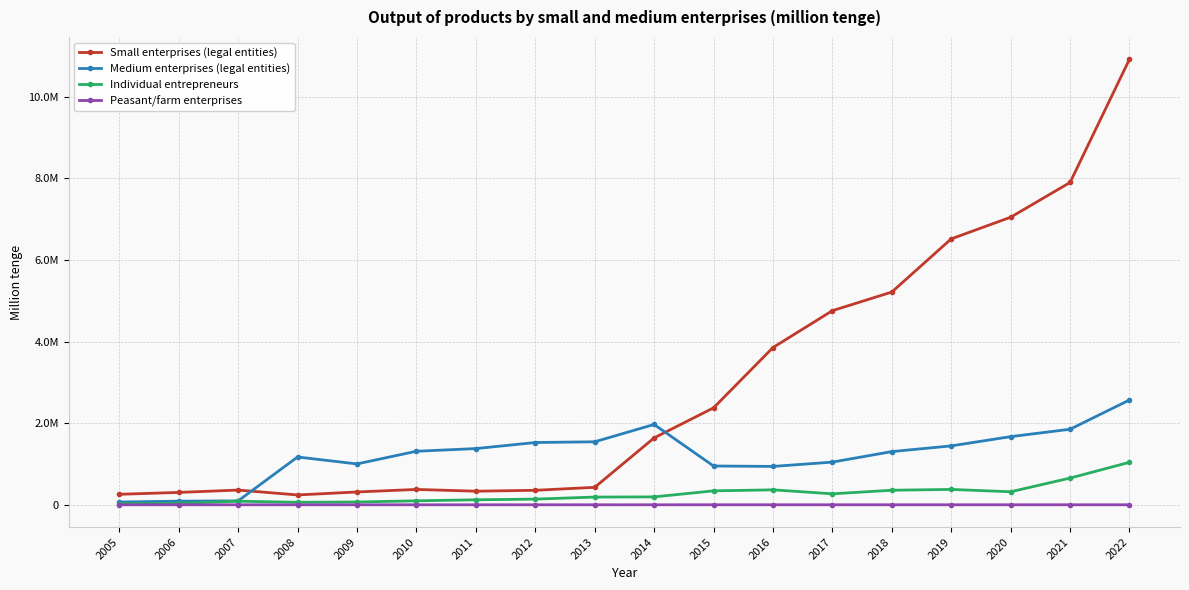

True or false: Small enterprises (legal entities) has a value of 602882 at 2007.

False